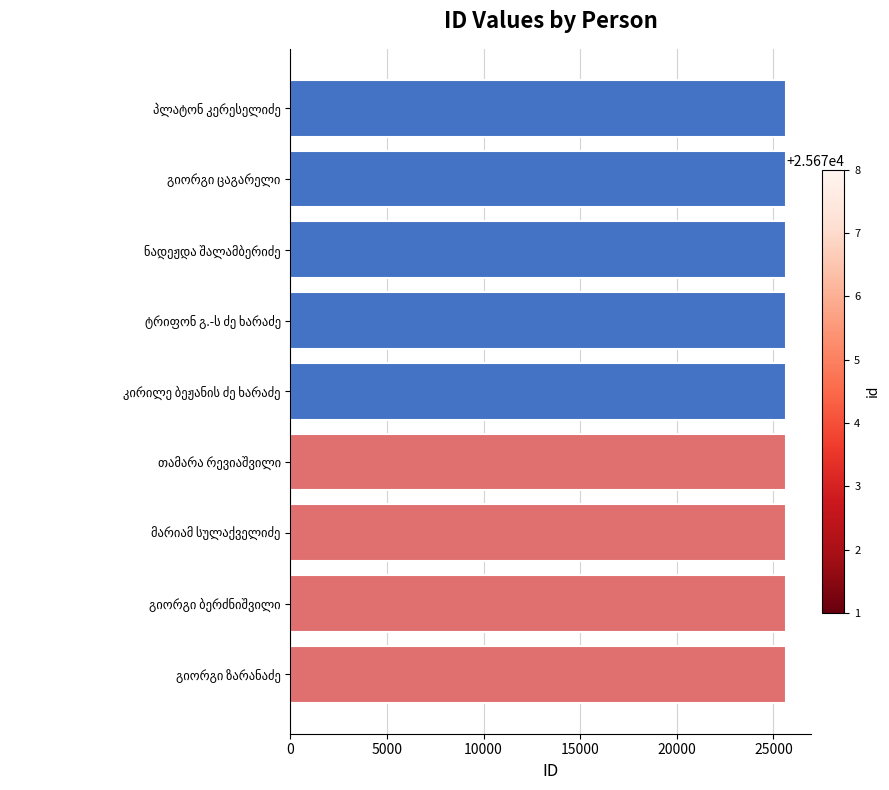

What is the minimum value shown in the chart?

25670